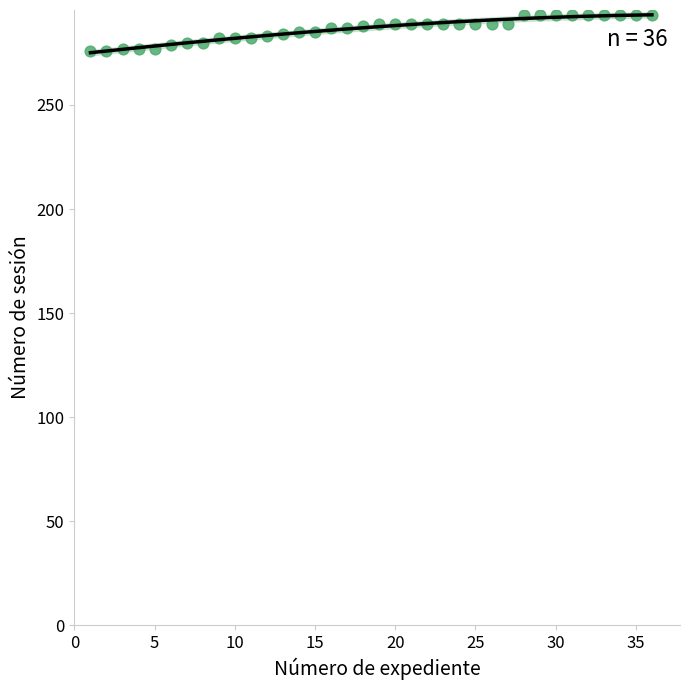

What is the range of X values (max minus min)?

35